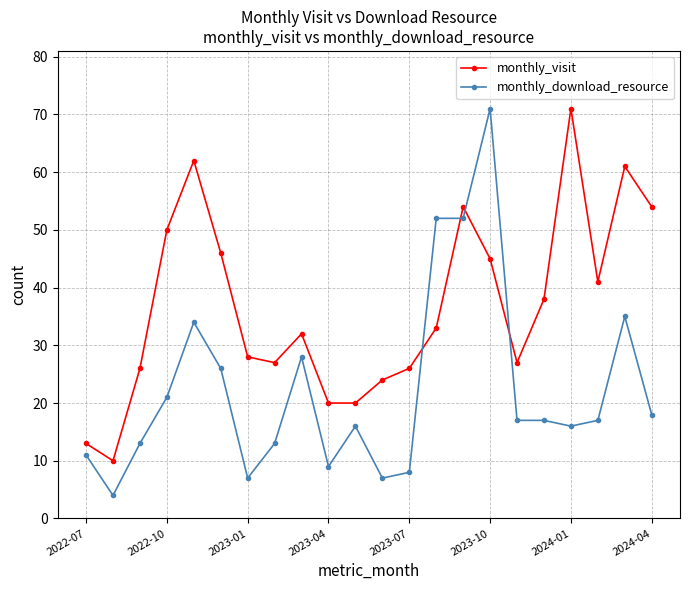

What is the highest value of the monthly_visit series?

71